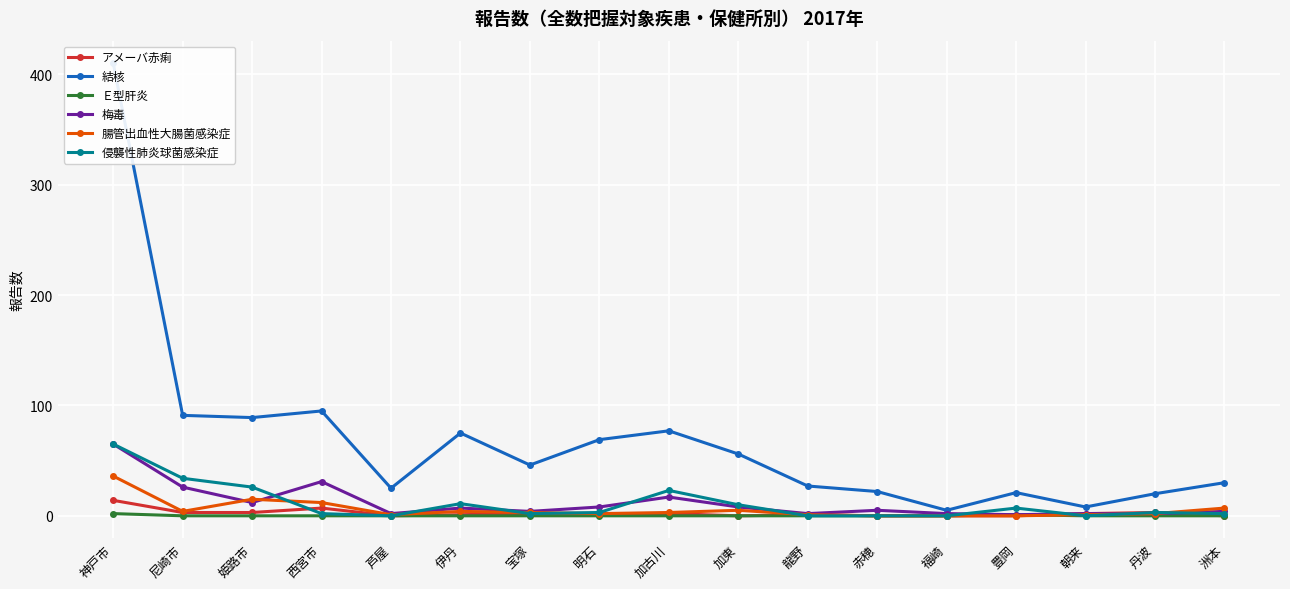

At which label does 結核 reach its minimum?

福崎